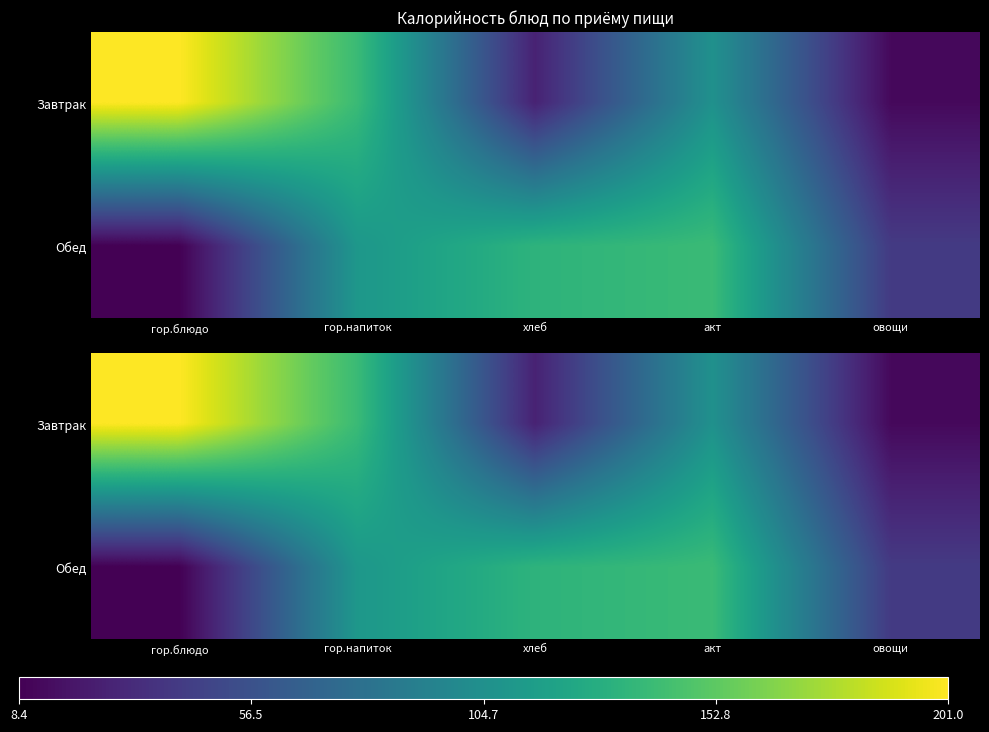

What is the sum of all Завтрак values?

485.5